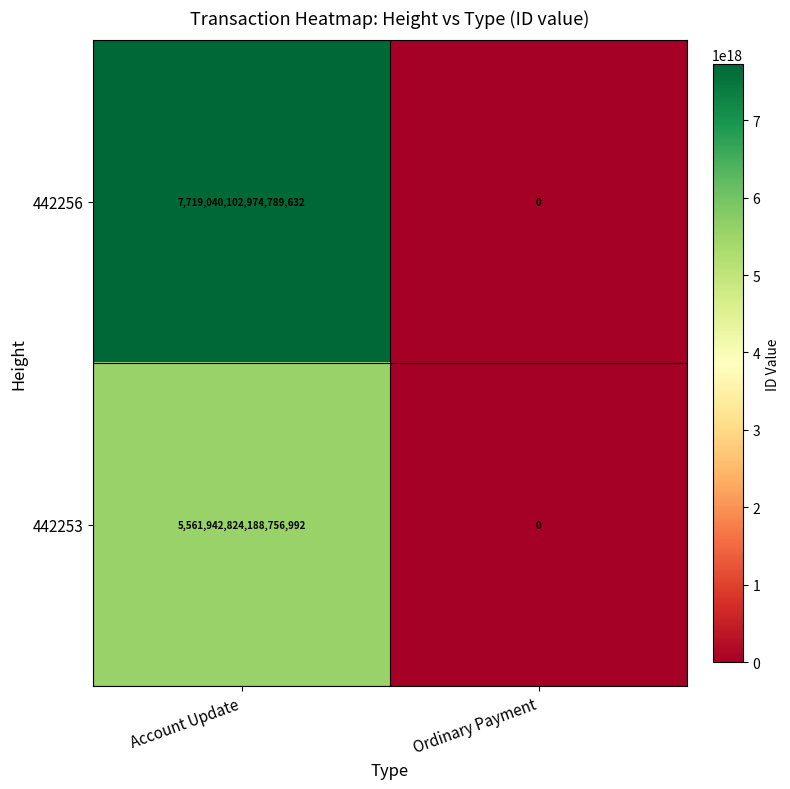

Which series has the widest spread of values?

442256